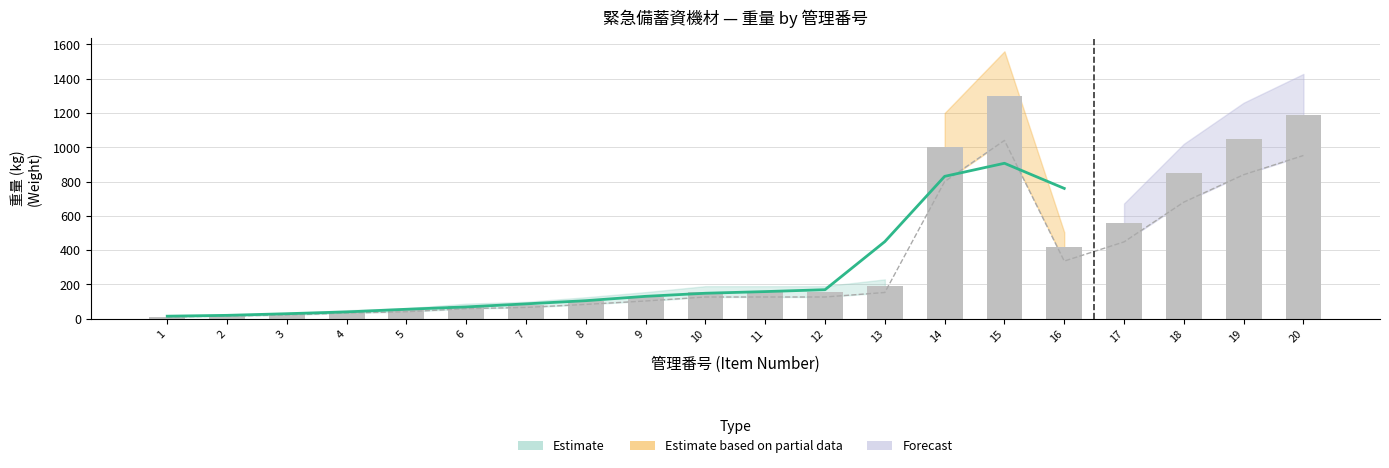

At which category does the chart reach its peak across all series?

15